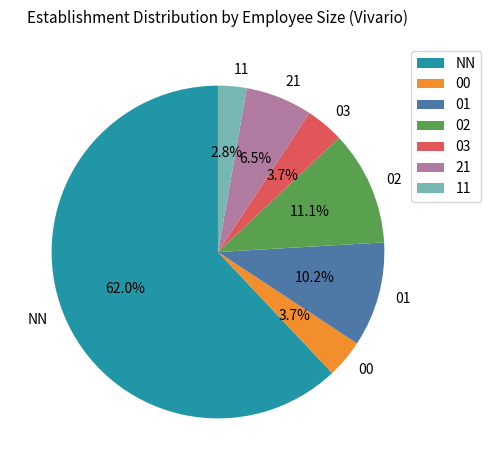

What is the ratio of the value at 21 to the value at 01?

0.6